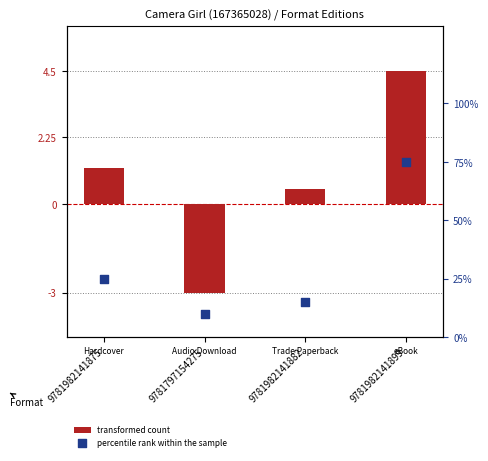

What are all the series names shown in the legend?

transformed count, percentile rank within the sample